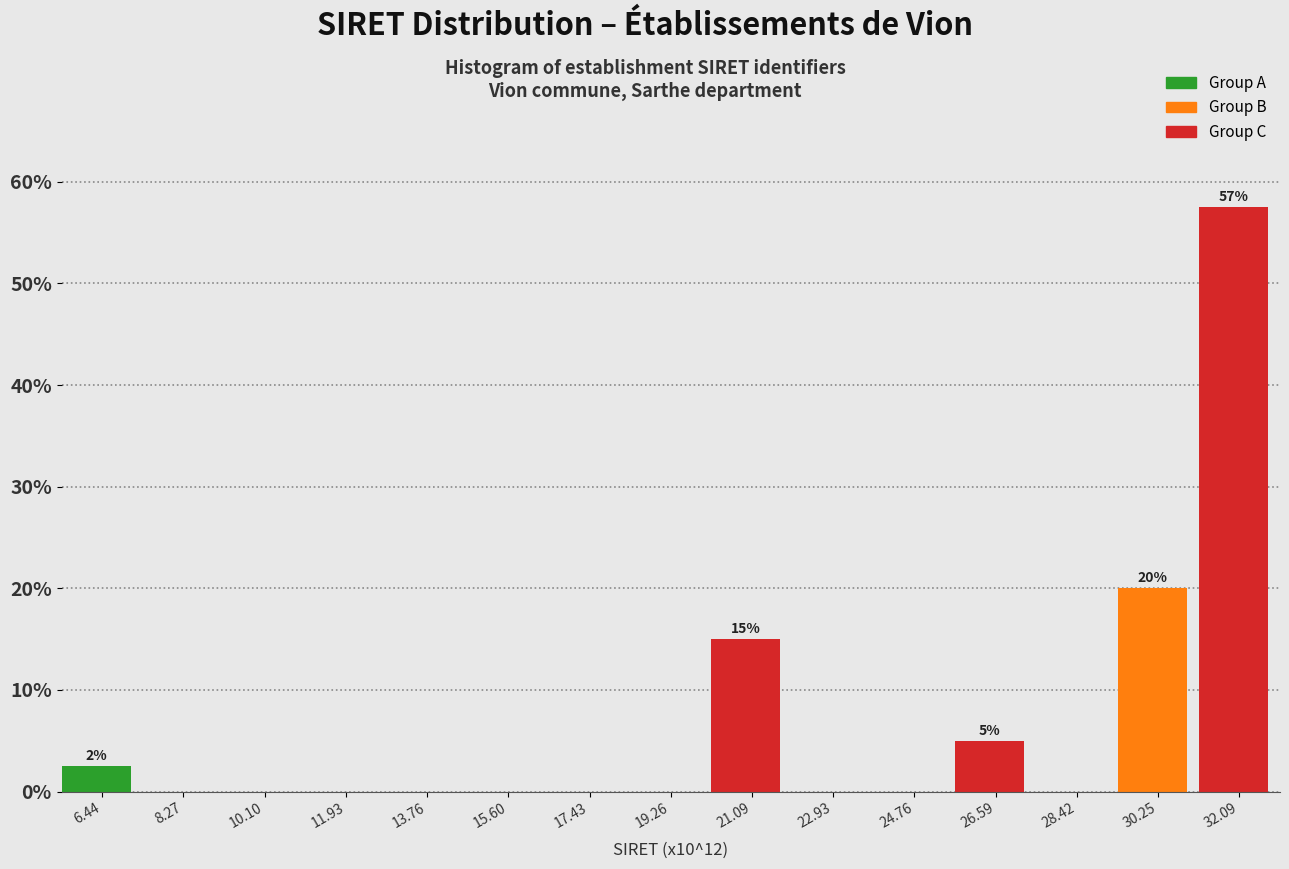

Over which range of the x-axis is the bar tallest?

31.2 to 33.0